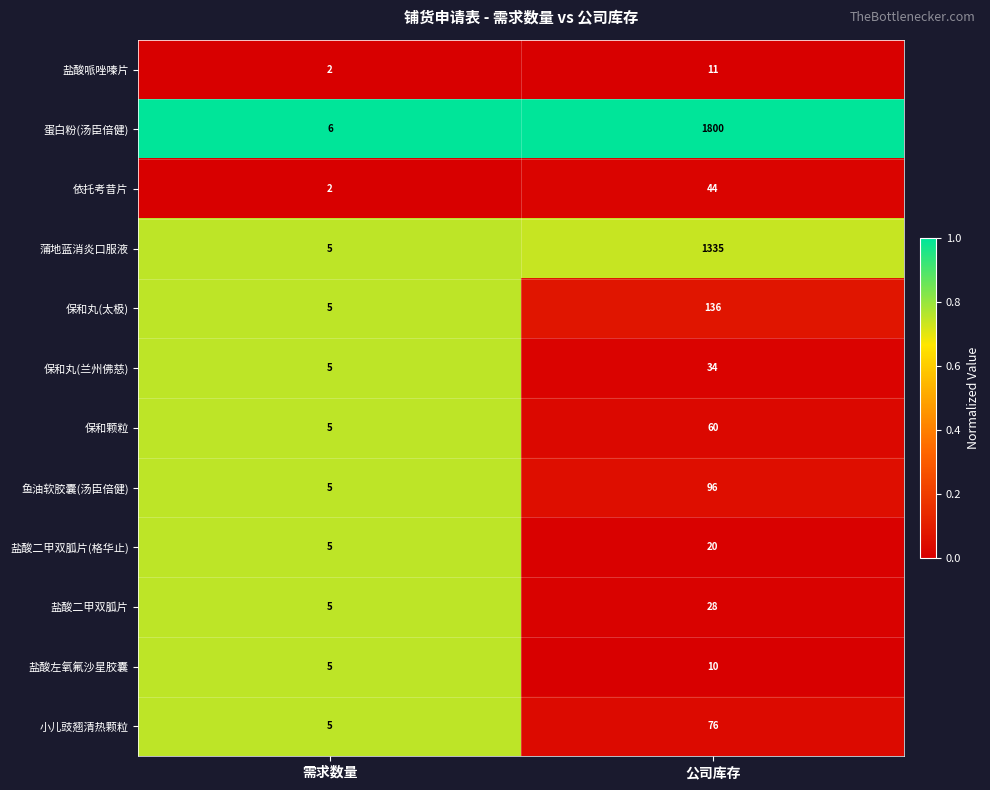

Where is 小儿豉翘清热颗粒 nearest to the value 40?

需求数量